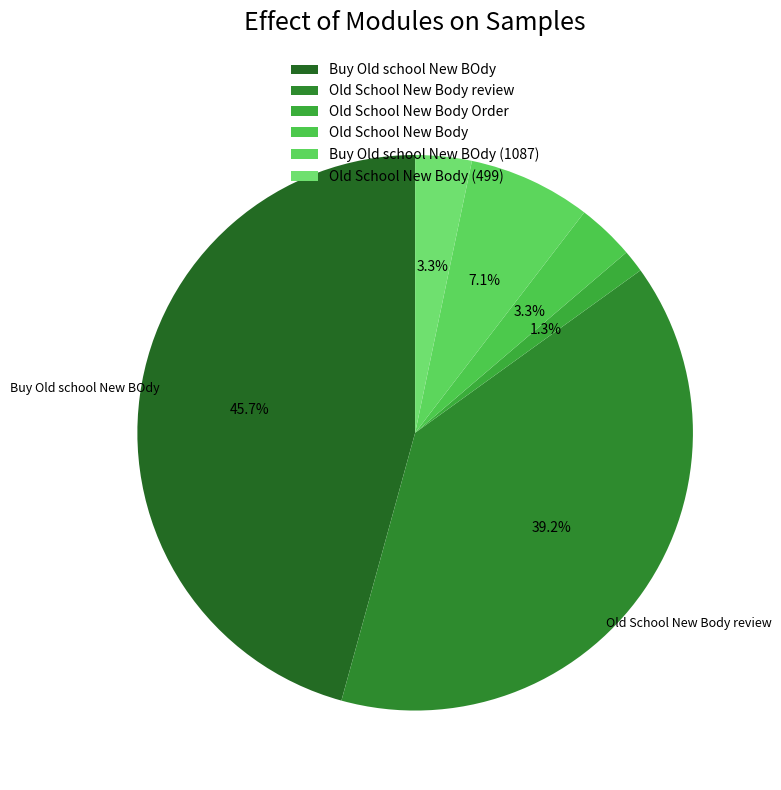

What is the smallest slice in the pie chart?

Old School New Body Order